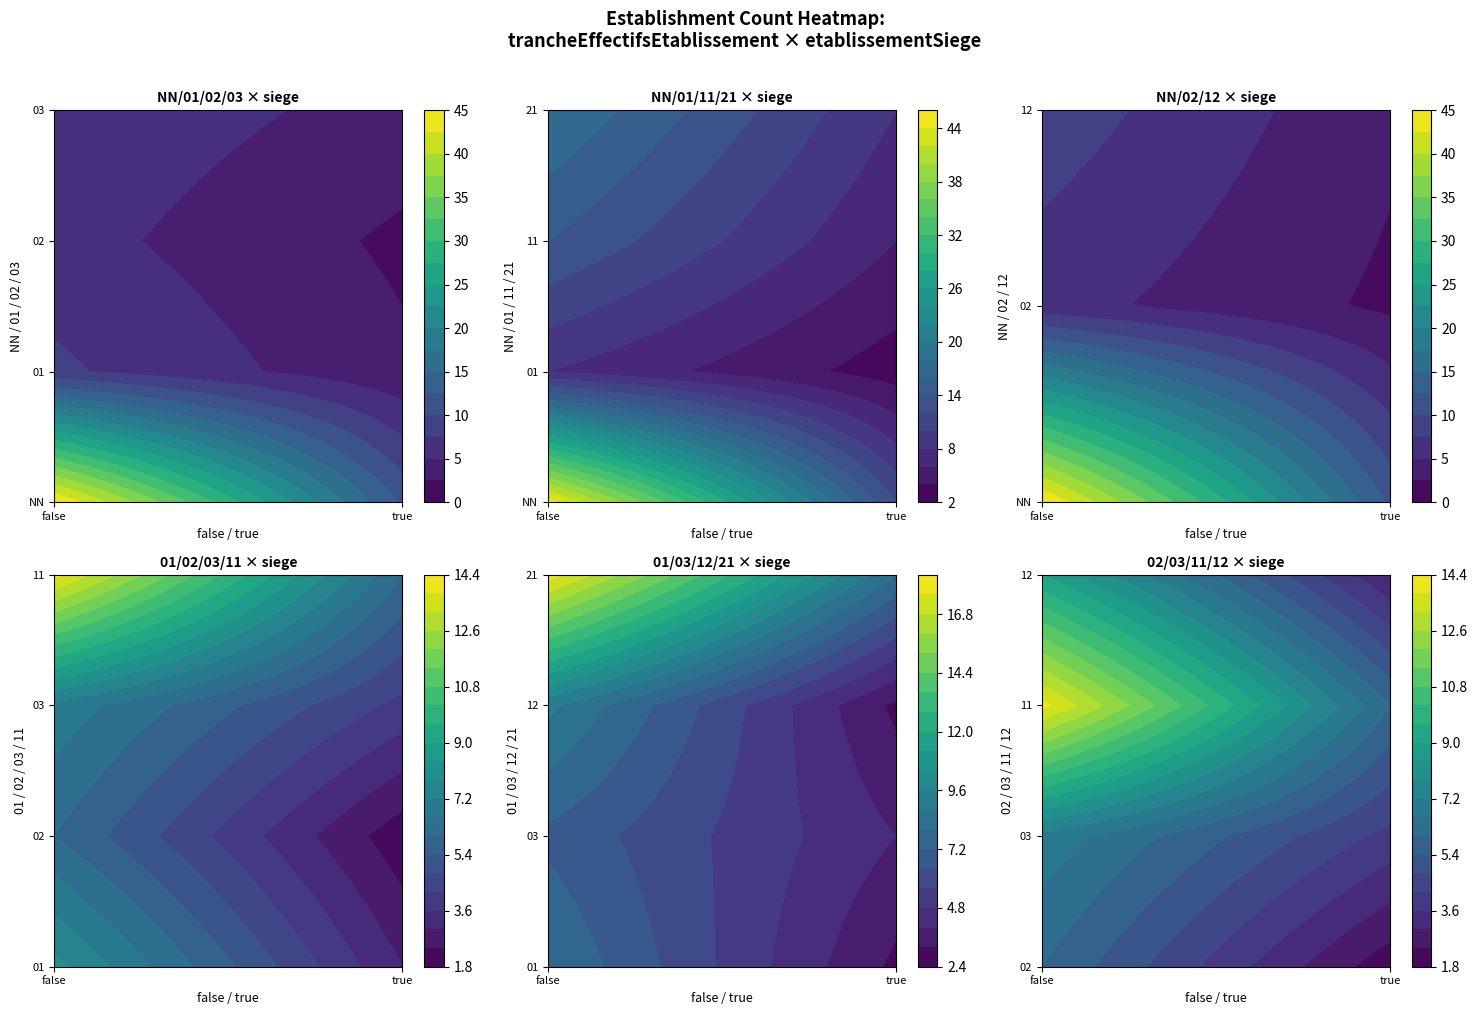

What is the average value of the 11 series?

10